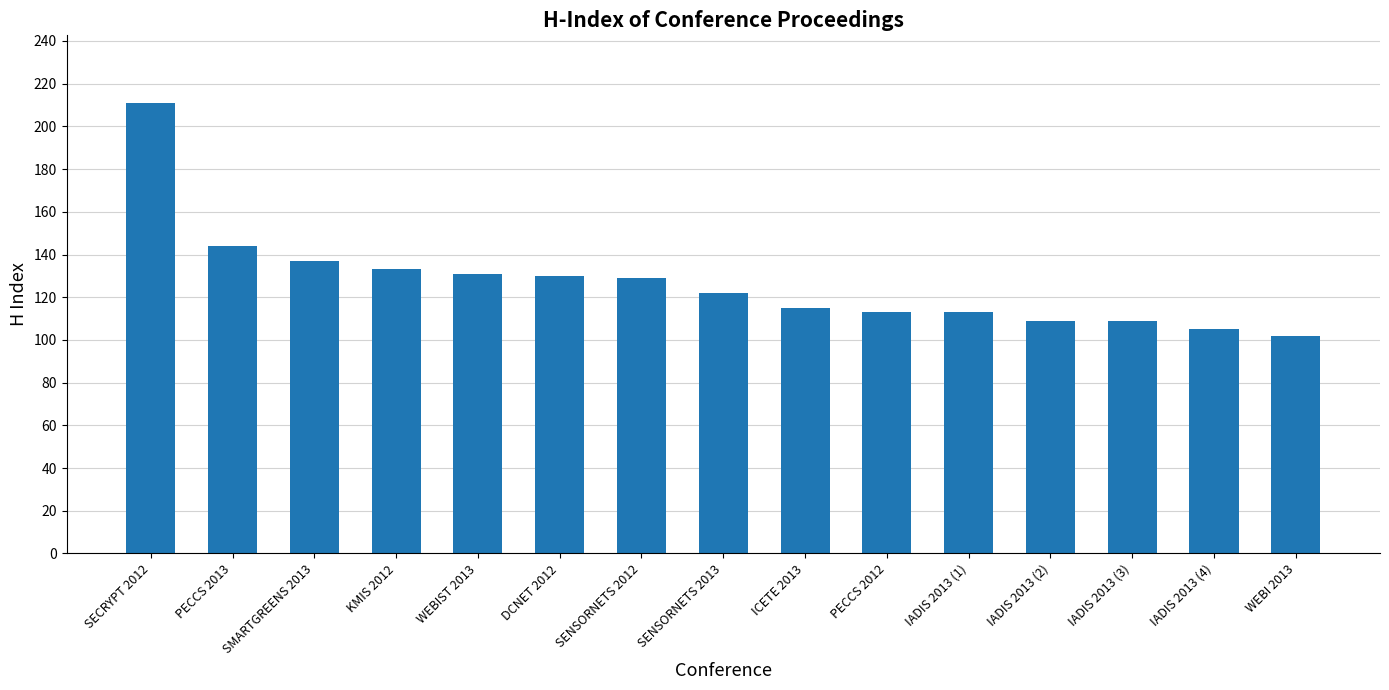

Reading right to left, extract all data points from this chart.

WEBI 2013=102	IADIS 2013 (4)=105	IADIS 2013 (3)=109	IADIS 2013 (2)=109	IADIS 2013 (1)=113	PECCS 2012=113	ICETE 2013=115	SENSORNETS 2013=122	SENSORNETS 2012=129	DCNET 2012=130	WEBIST 2013=131	KMIS 2012=133	SMARTGREENS 2013=137	PECCS 2013=144	SECRYPT 2012=211